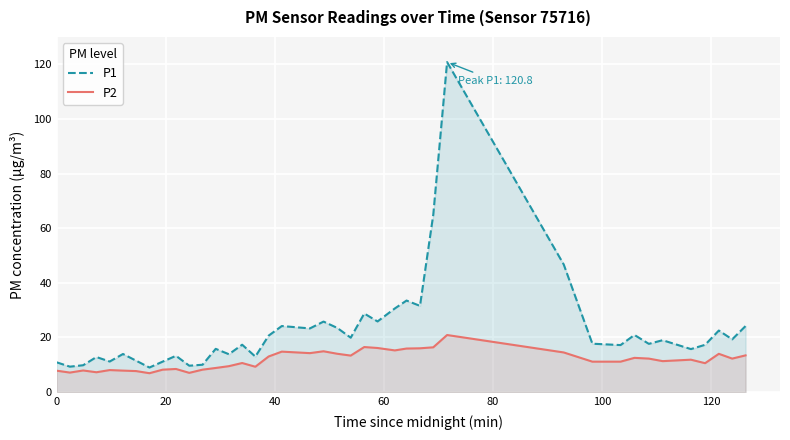

Which series has the widest spread of values?

P1